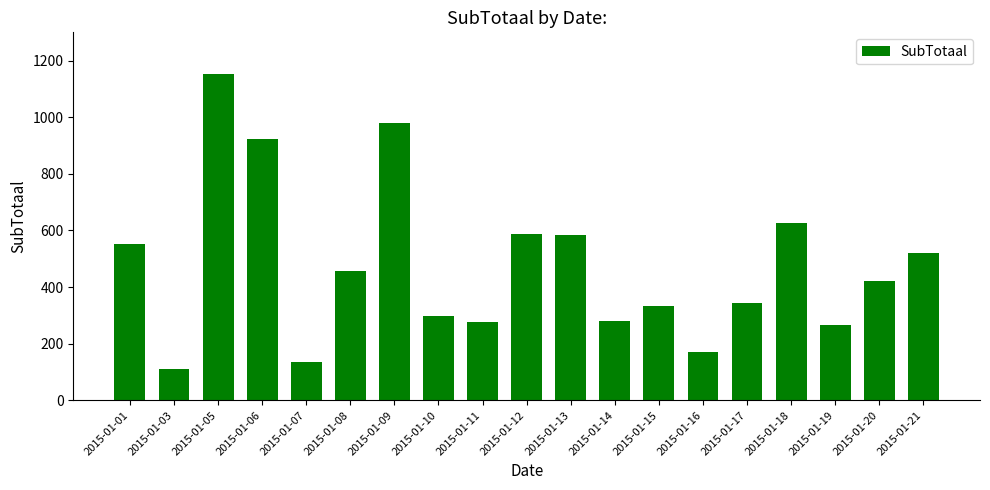

What is the change in value from 2015-01-20 to 2015-01-21?

+97